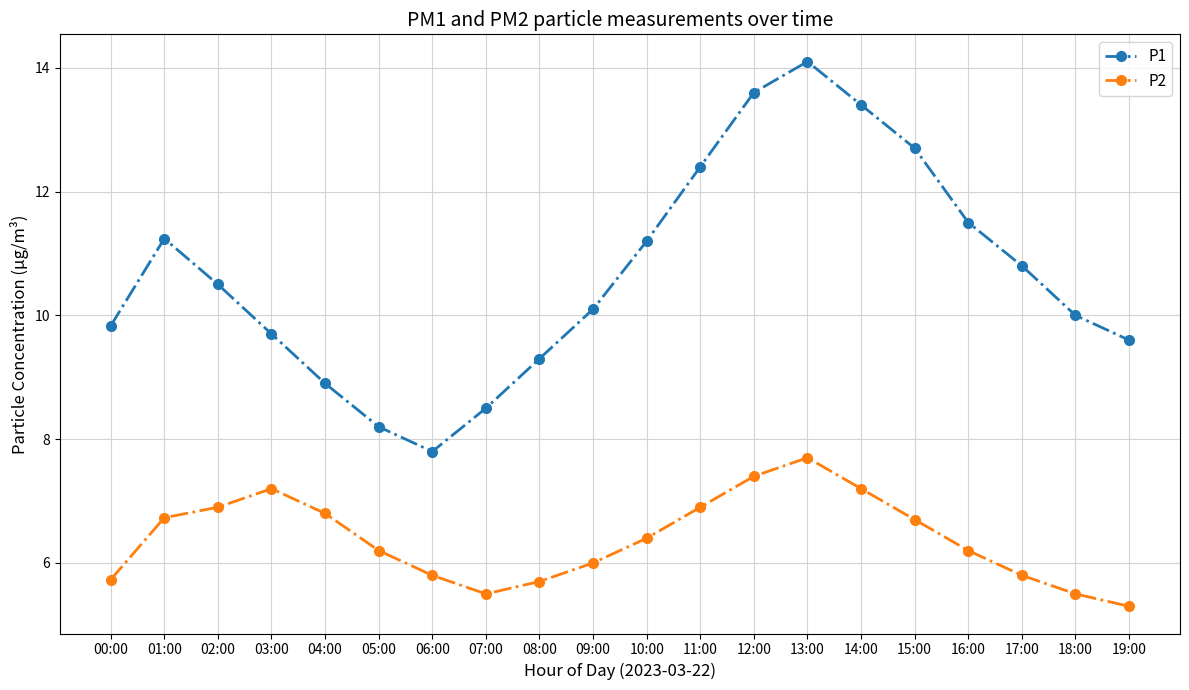

The P2 series shows 9.4 at 11:00. True or false?

False